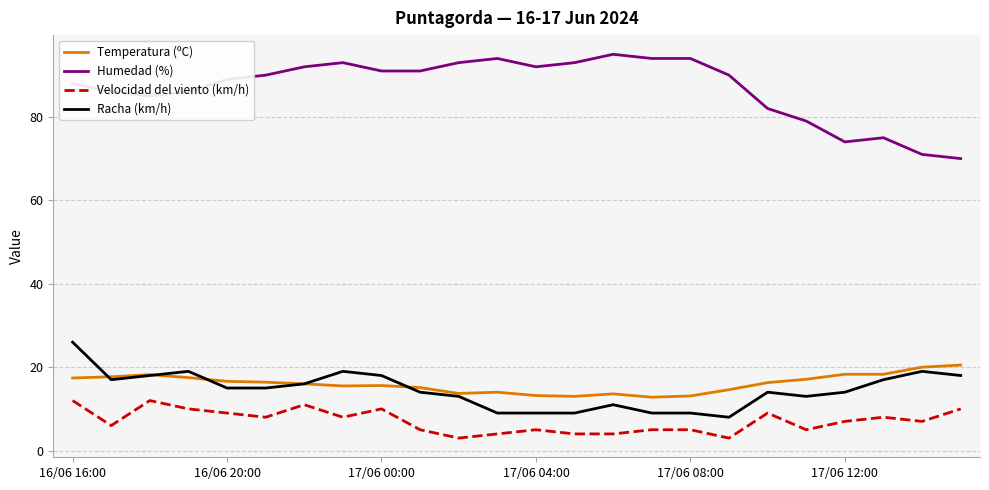

What is the difference between the maximum and minimum values in the Temperatura (ºC) series?

7.7